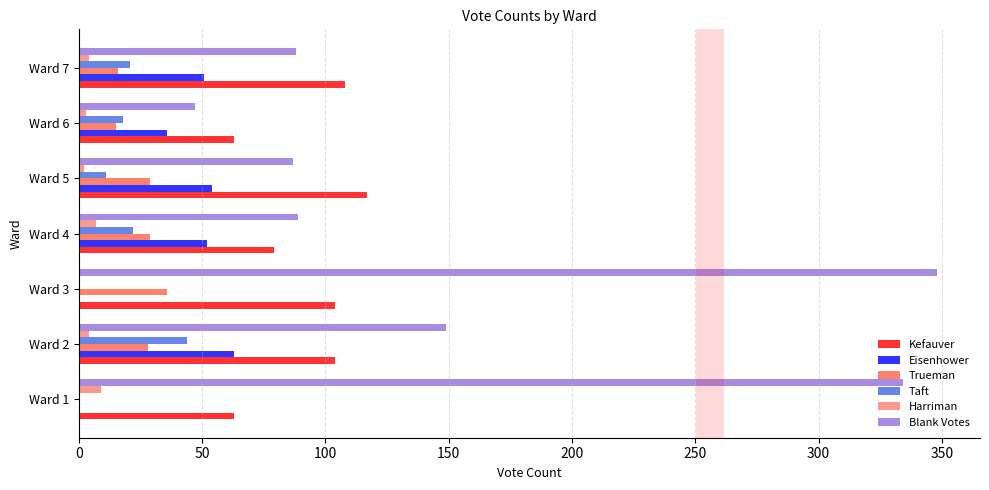

Which label corresponds to the largest value in the chart?

Ward 3